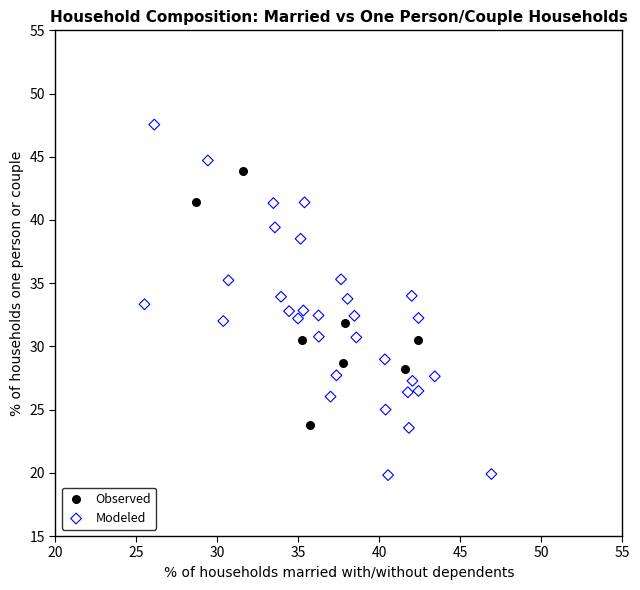

Which series has the widest spread of Y values?

Modeled